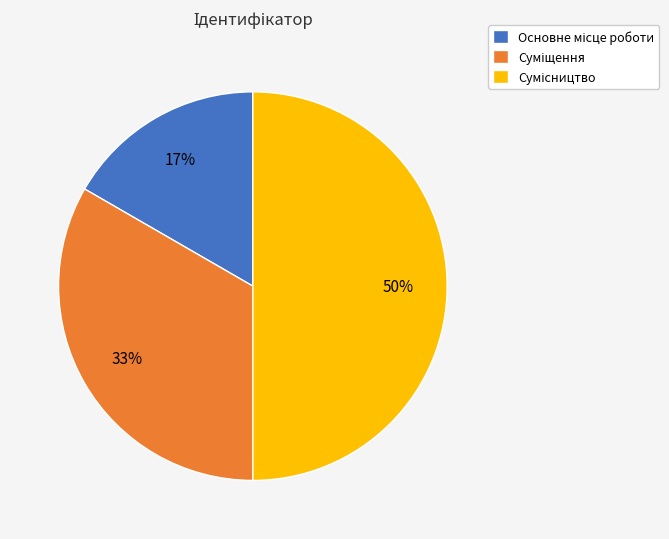

To the nearest percent, what is the average slice percentage?

33%